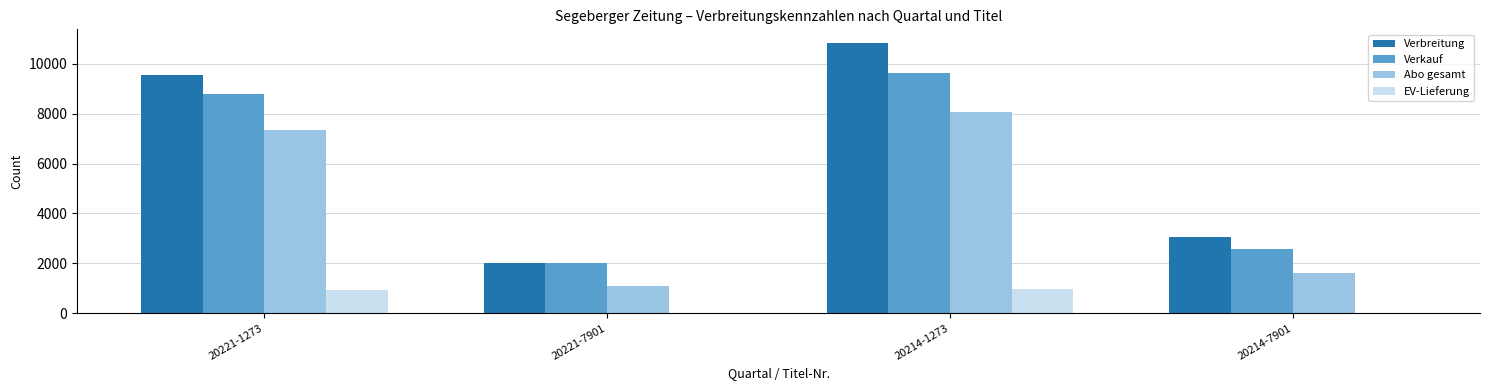

At which category is the sum across all series the highest?

20214-1273